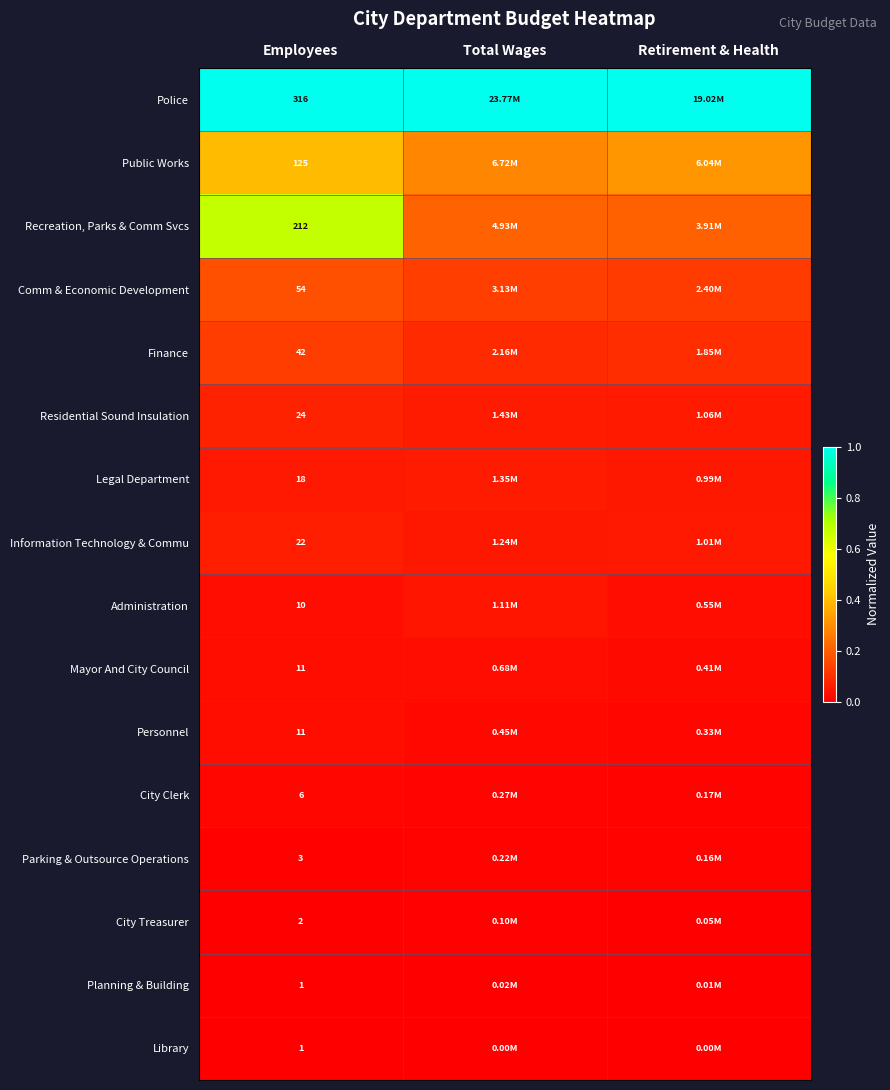

Between Employees and Total Wages, which series saw the biggest shift?

Recreation, Parks & Comm Svcs